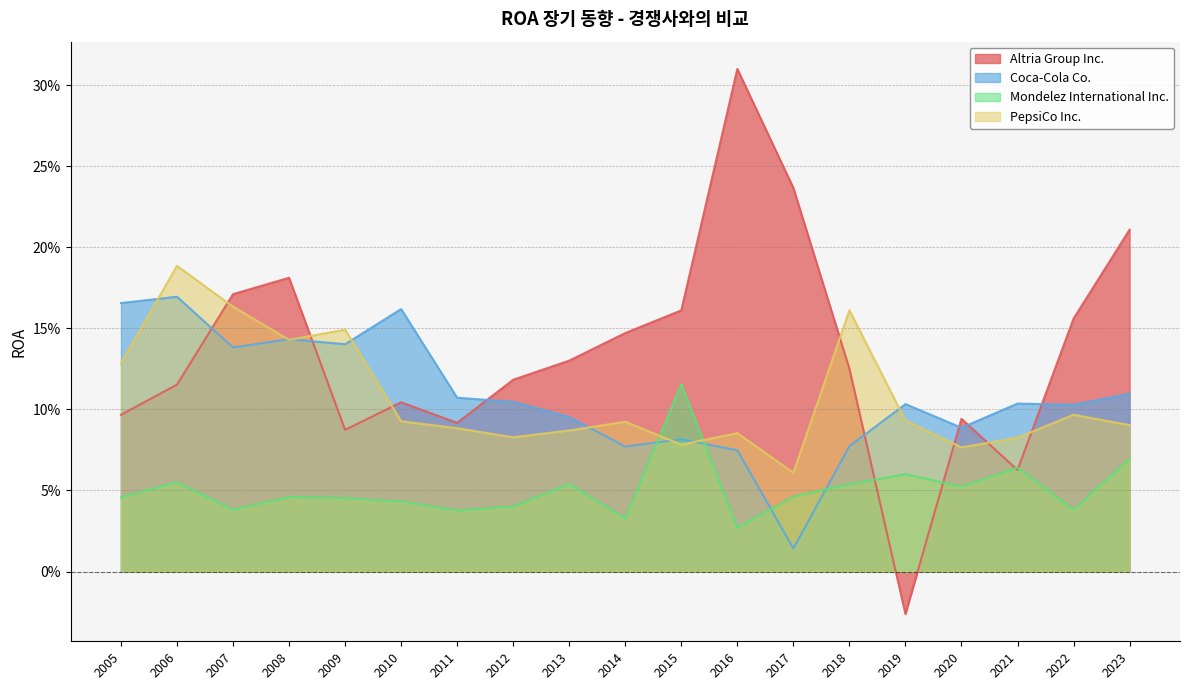

Where is PepsiCo Inc. nearest to the value 0?

2017